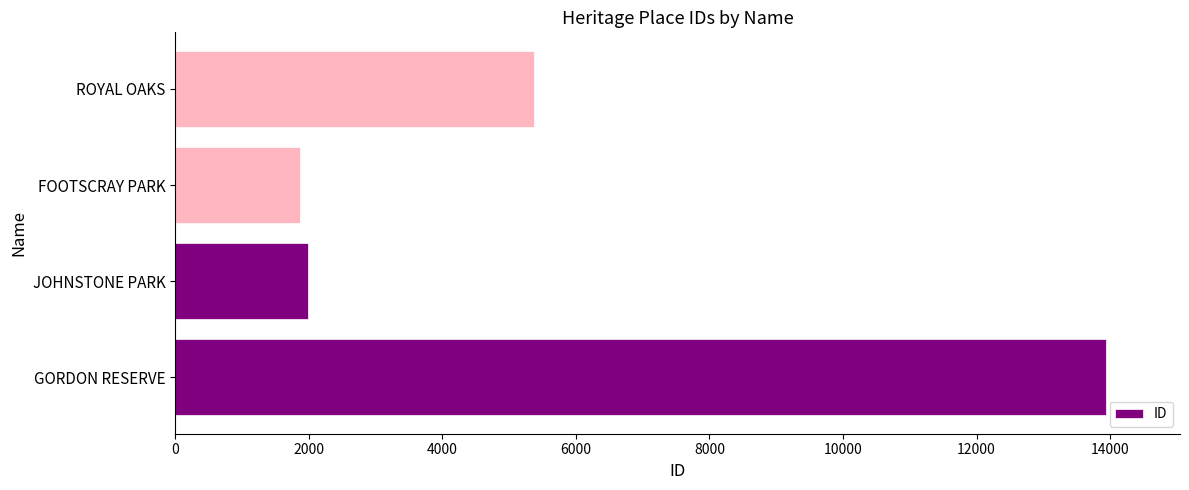

What is the average value?

5792